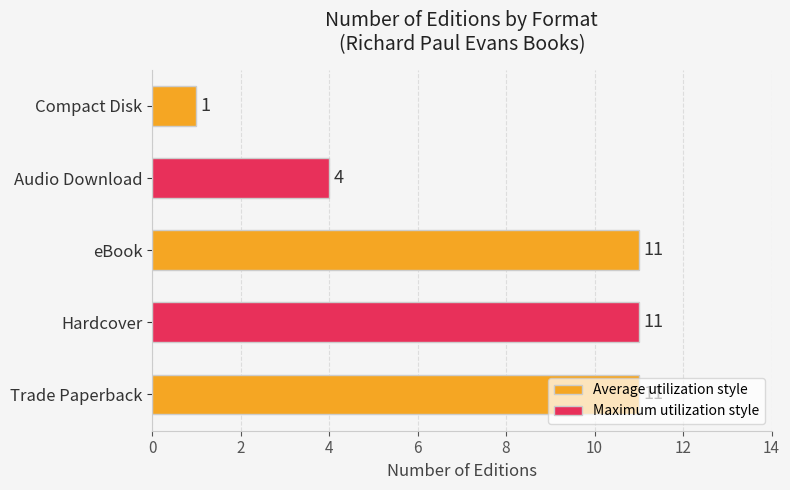

At which label is the value closest to 6?

Audio Download